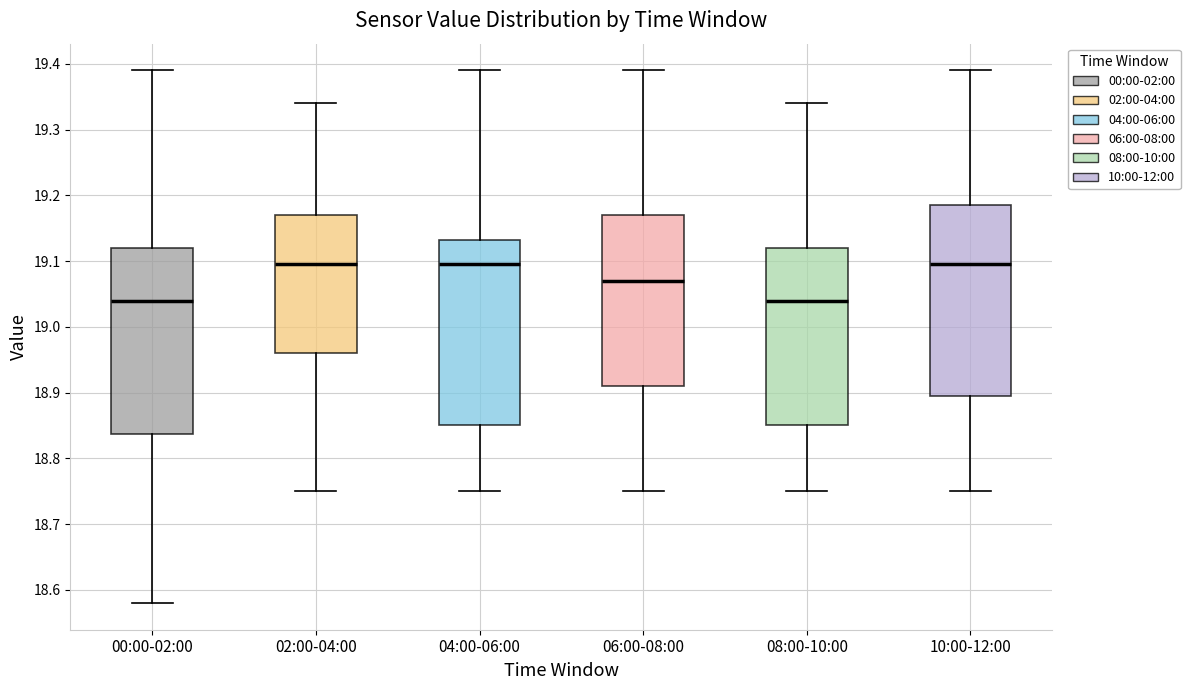

Where does the lower whisker of the box for 10:00-12:00 end on the y-axis? The values are not printed on the chart, so give them approximately, as read against the axis.

18.75